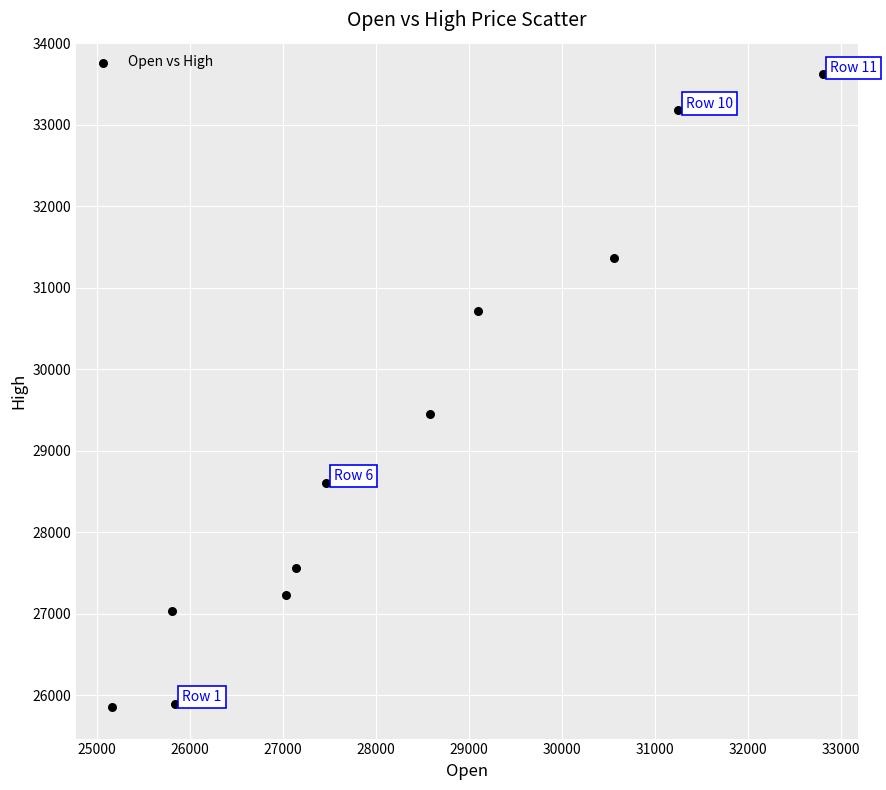

What Y value in the scatter plot is closest to 29740?

29452.8